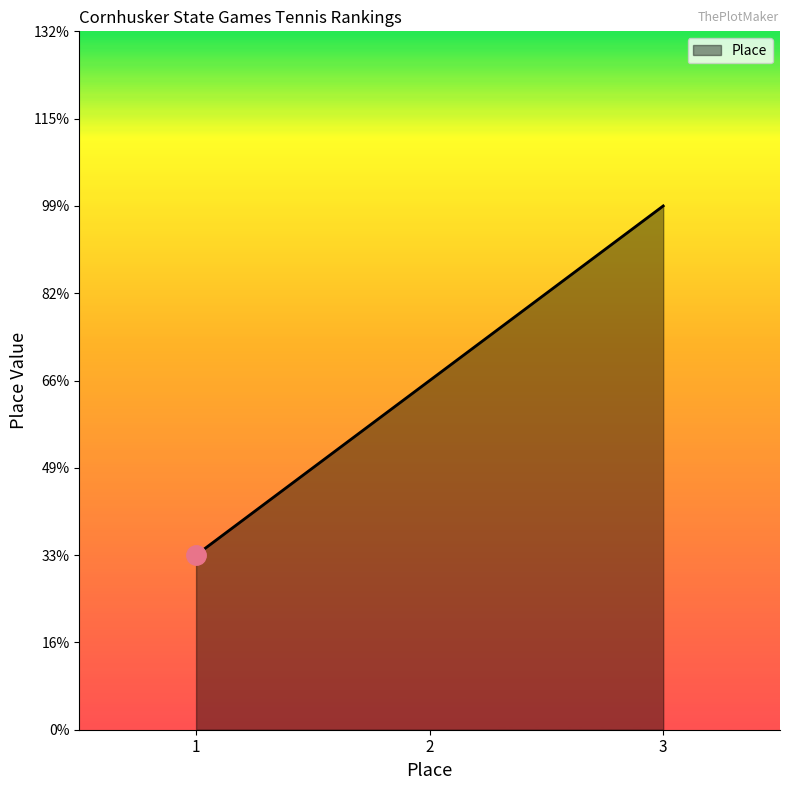

Is this an area chart (filled region under the line)?

Yes